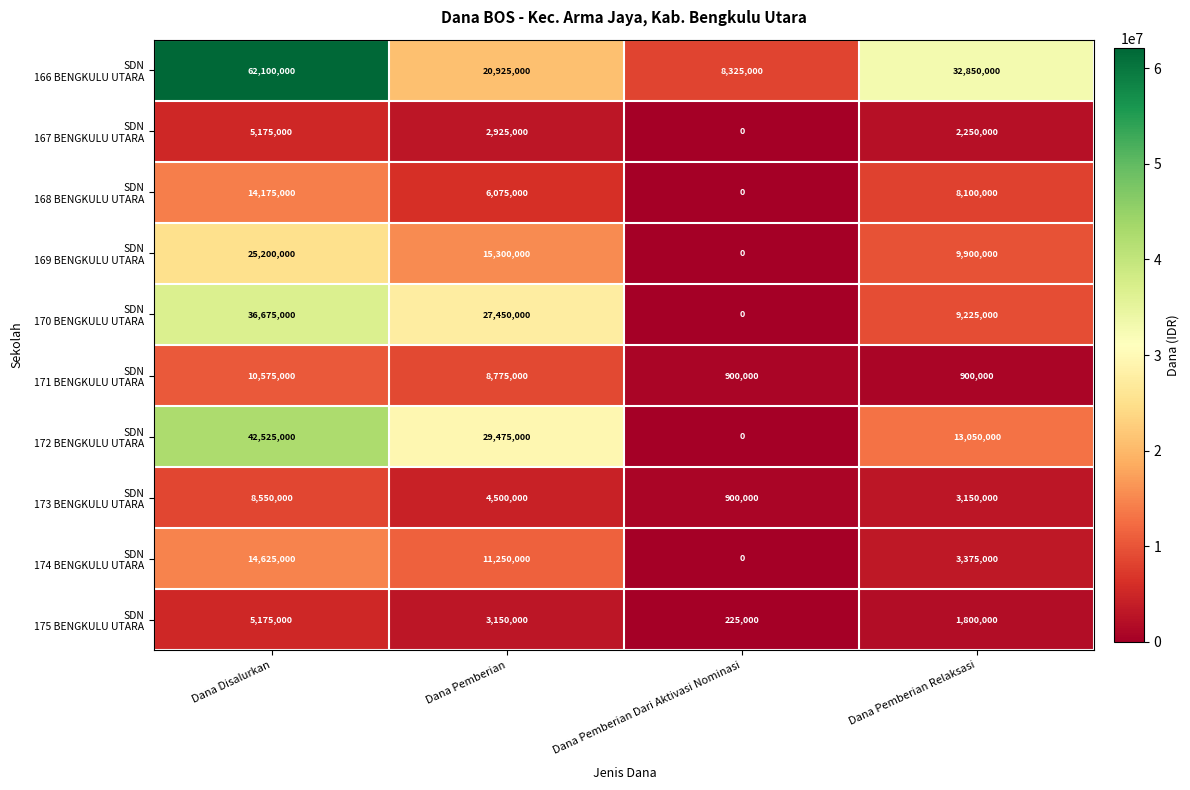

At which category does the chart reach its minimum across all series?

Dana Pemberian Dari Aktivasi Nominasi